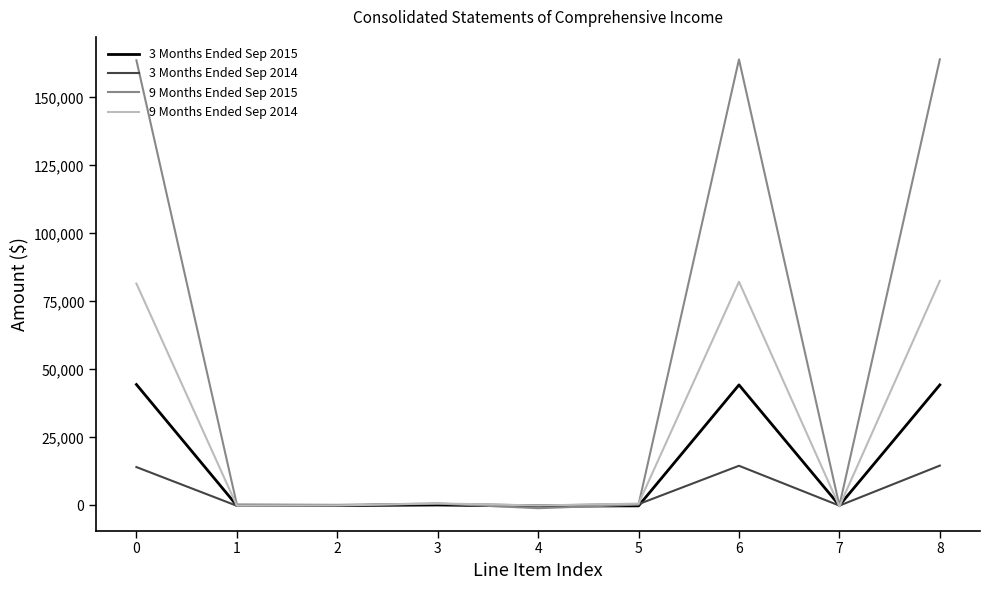

Which series ends up on top after the final intersection of 9 Months Ended Sep 2015 and 3 Months Ended Sep 2014?

9 Months Ended Sep 2015